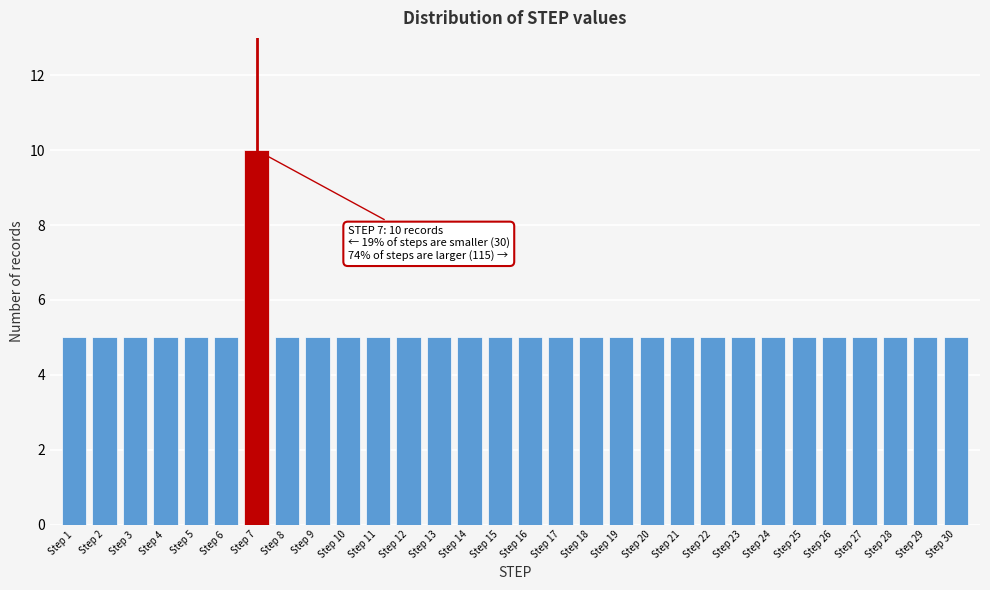

Reading left to right, extract all data points from this chart.

Step 1=5	Step 2=5	Step 3=5	Step 4=5	Step 5=5	Step 6=5	Step 7=10	Step 8=5	Step 9=5	Step 10=5	Step 11=5	Step 12=5	Step 13=5	Step 14=5	Step 15=5	Step 16=5	Step 17=5	Step 18=5	Step 19=5	Step 20=5	Step 21=5	Step 22=5	Step 23=5	Step 24=5	Step 25=5	Step 26=5	Step 27=5	Step 28=5	Step 29=5	Step 30=5